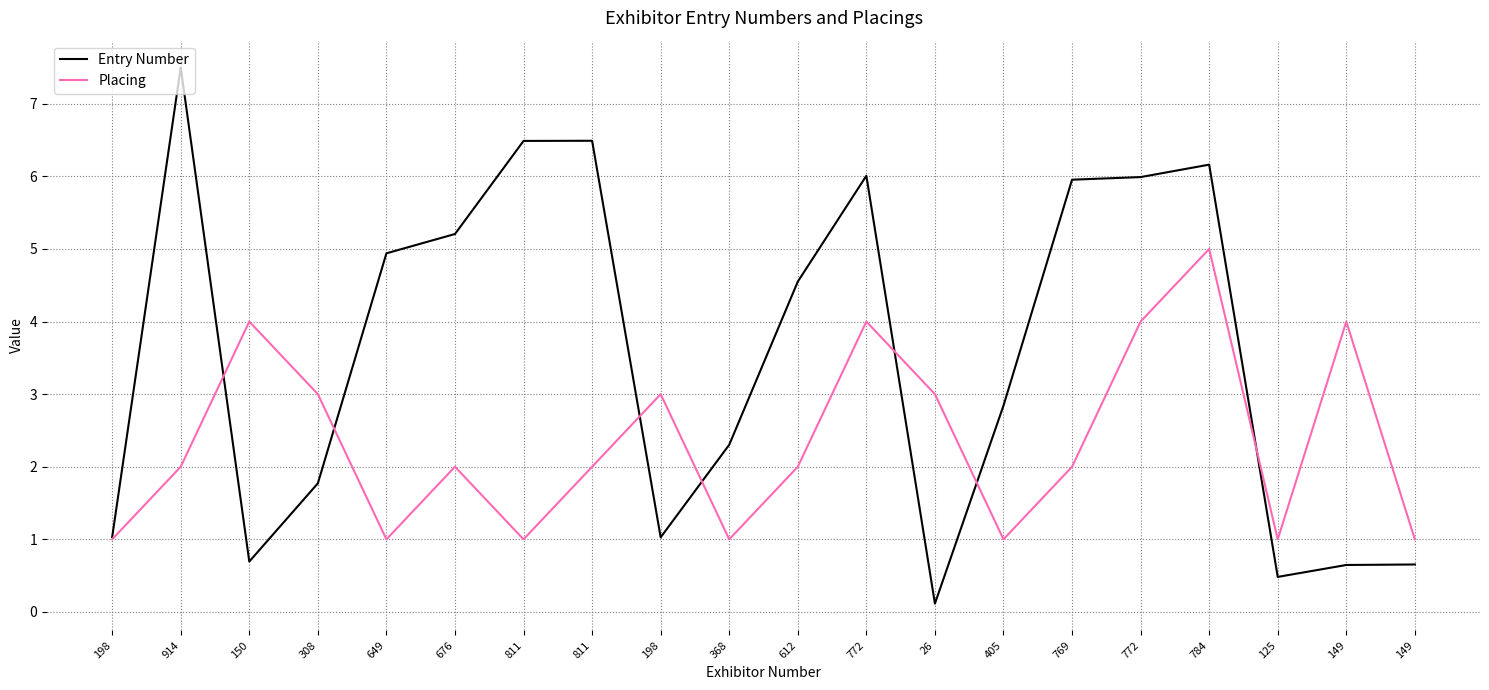

Is it true that Placing equals 2.0 at 811?

True